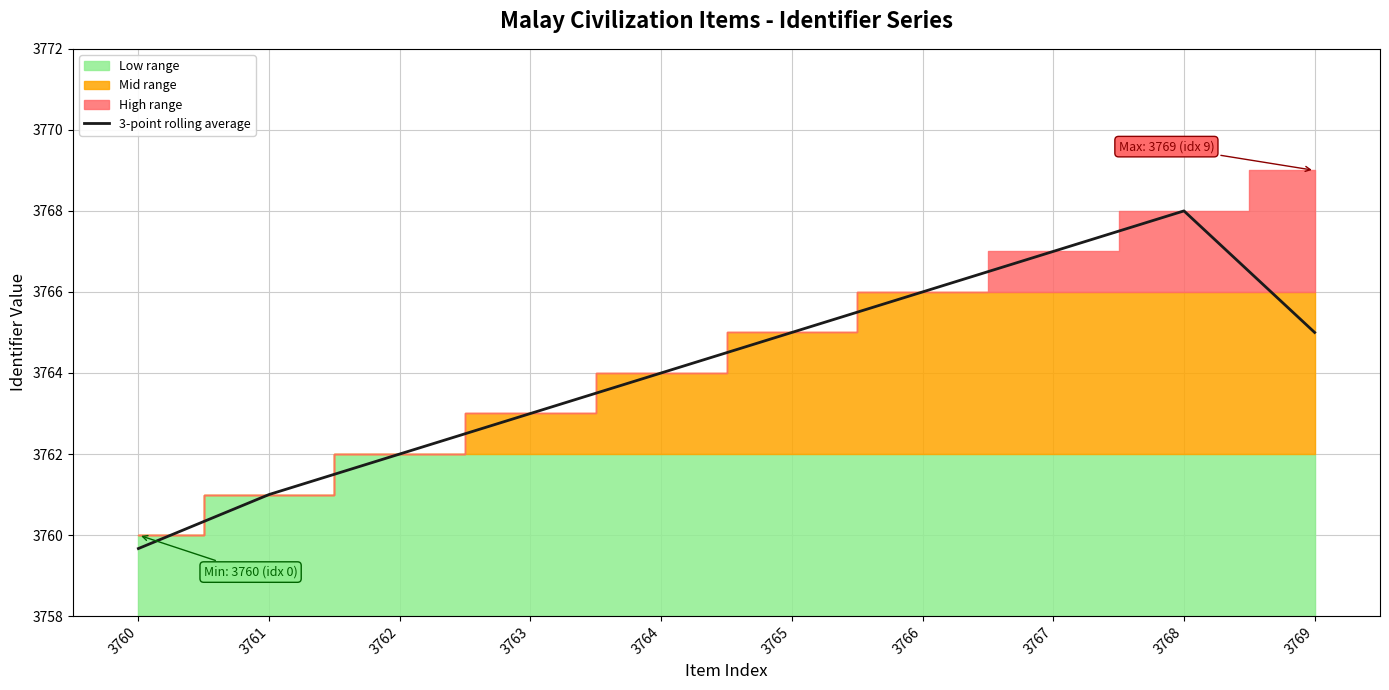

How many points are higher than both their immediate neighbors (excluding endpoints)?

1